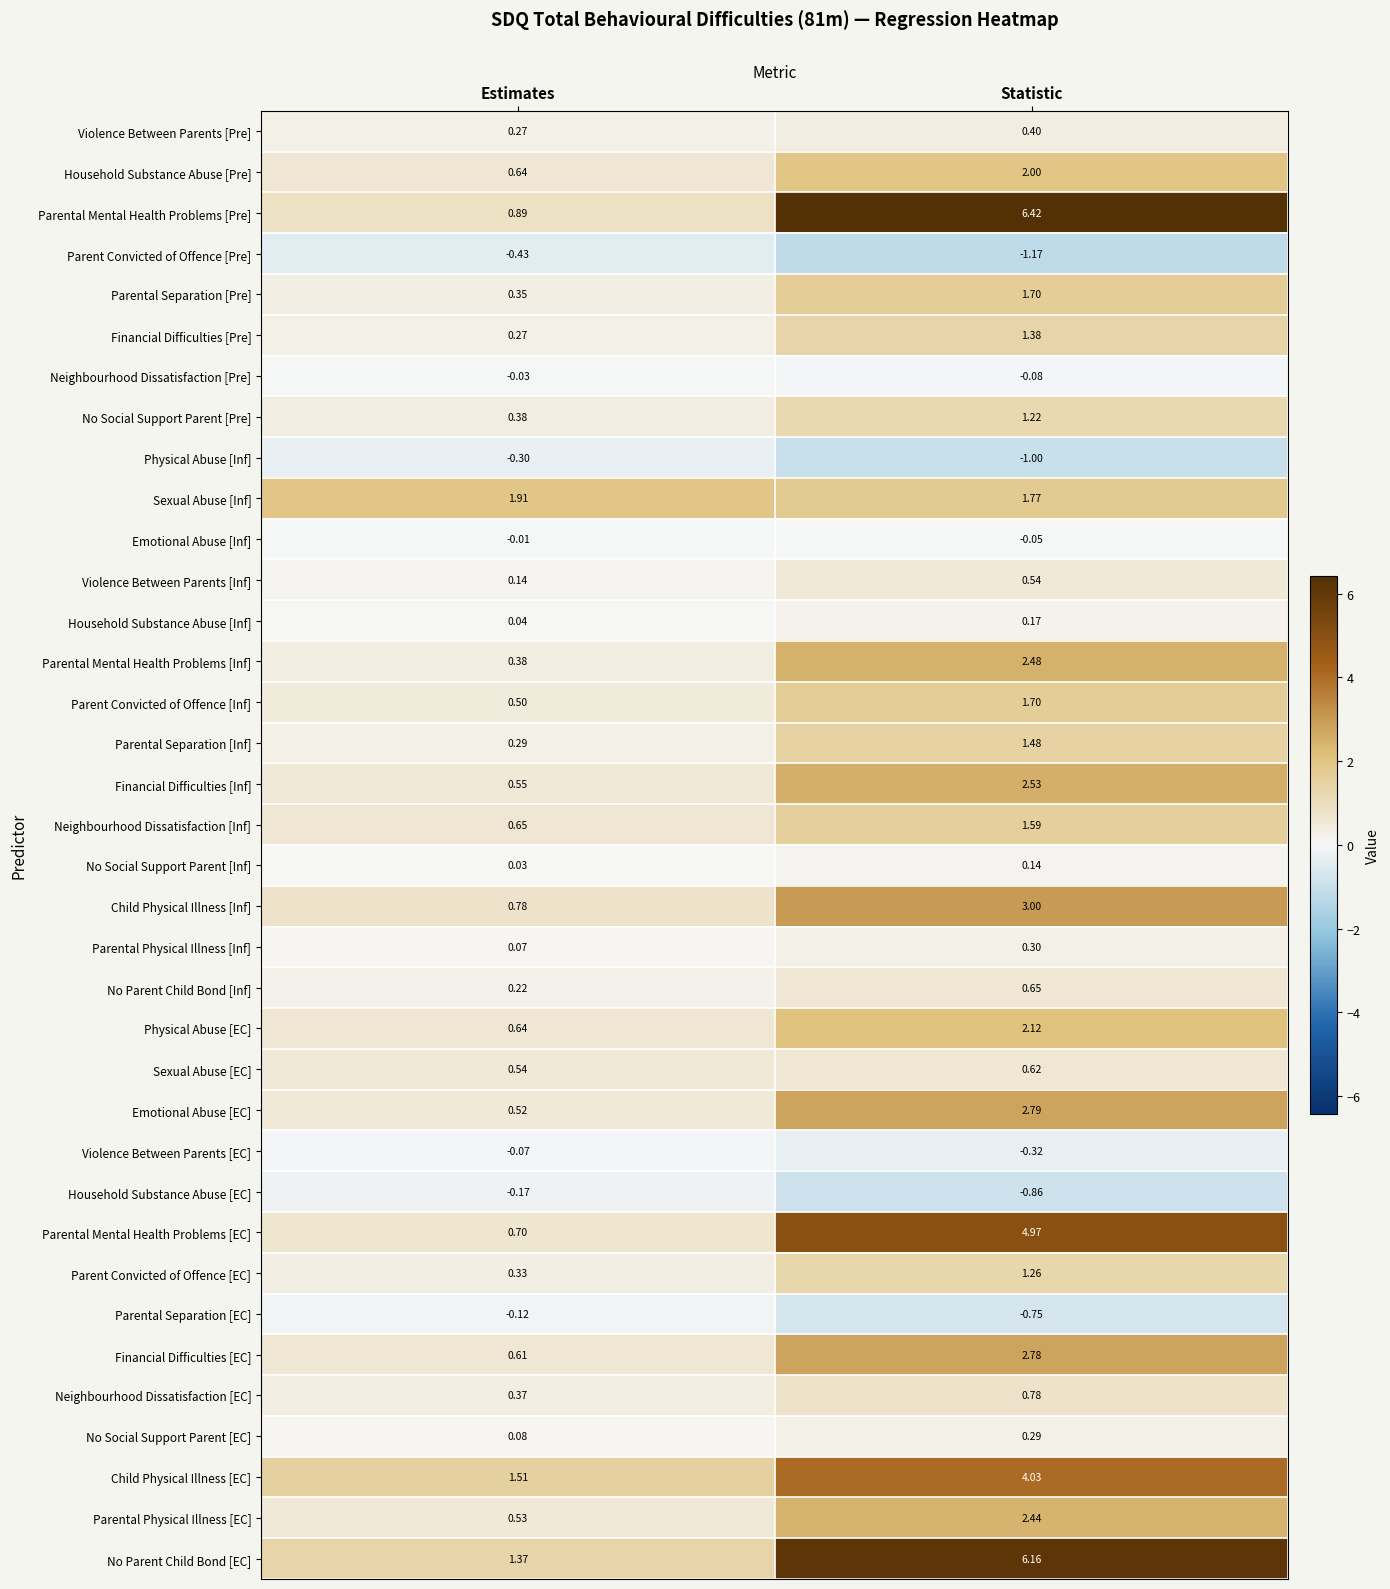

Between Estimates and Statistic, which series saw the biggest shift?

Parental Mental Health Problems [Pre]